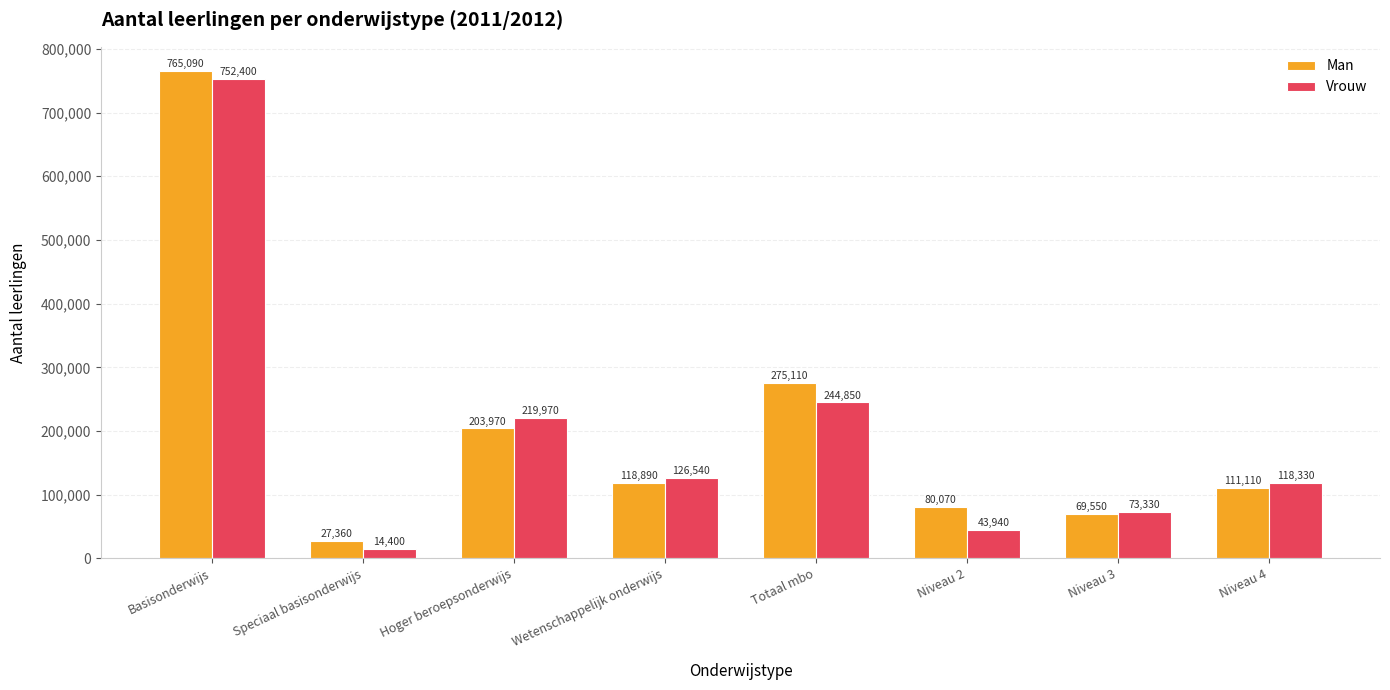

Between Niveau 2 and Niveau 4, which series saw the biggest shift?

Vrouw